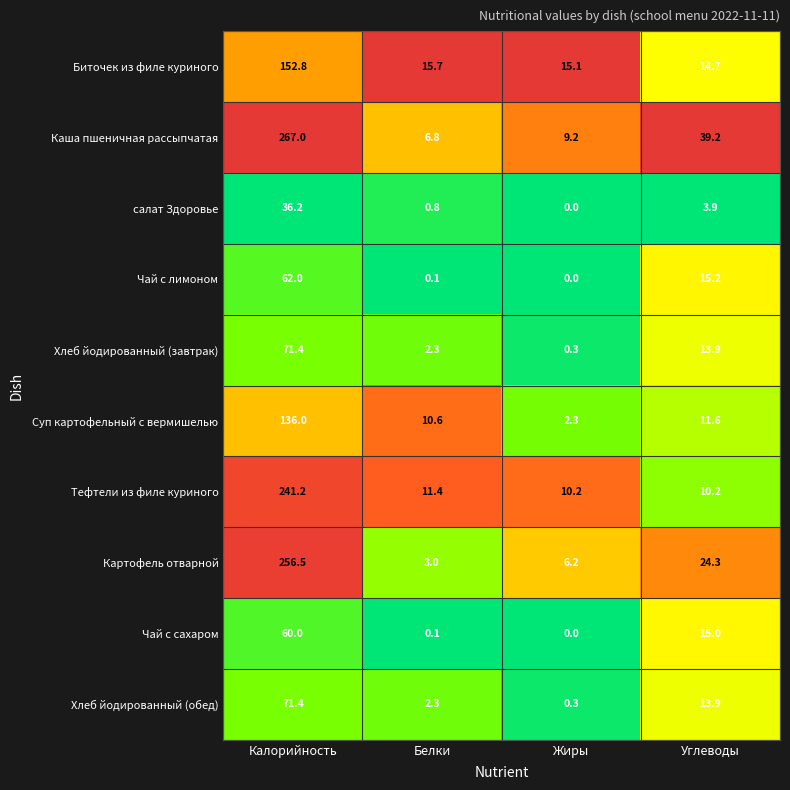

What is the minimum value for Биточек из филе куриного?

14.7